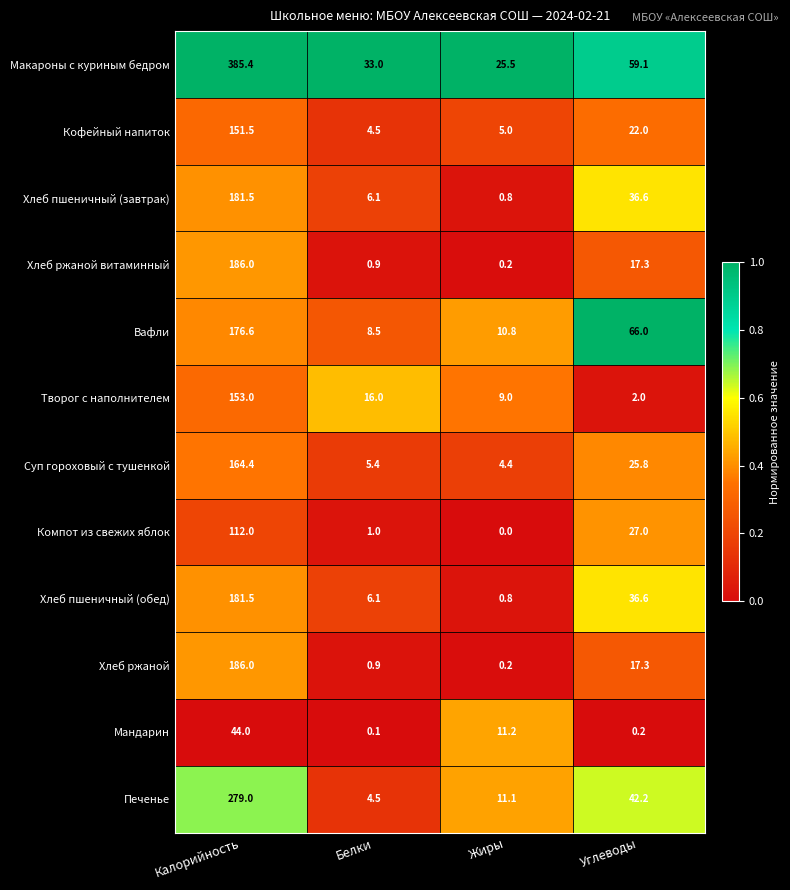

What is the spread (max minus min) of values at Белки?

32.9